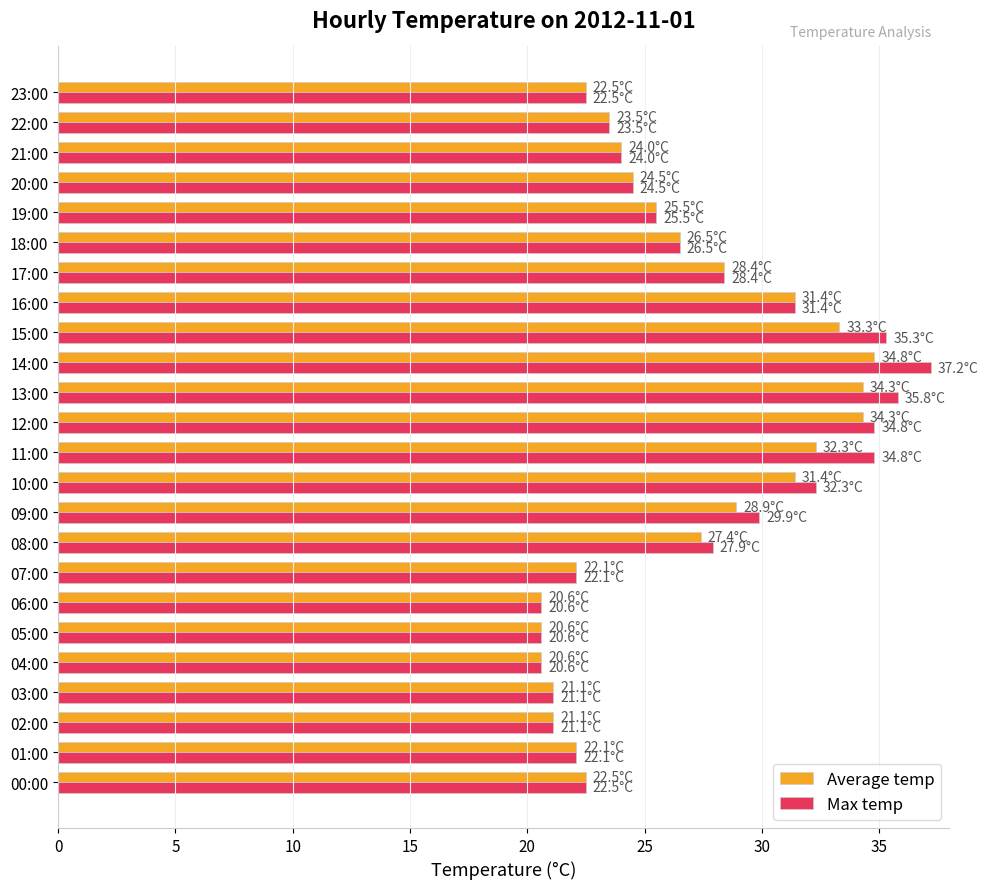

Which series changed the most between 09:00 and 16:00?

Average temp